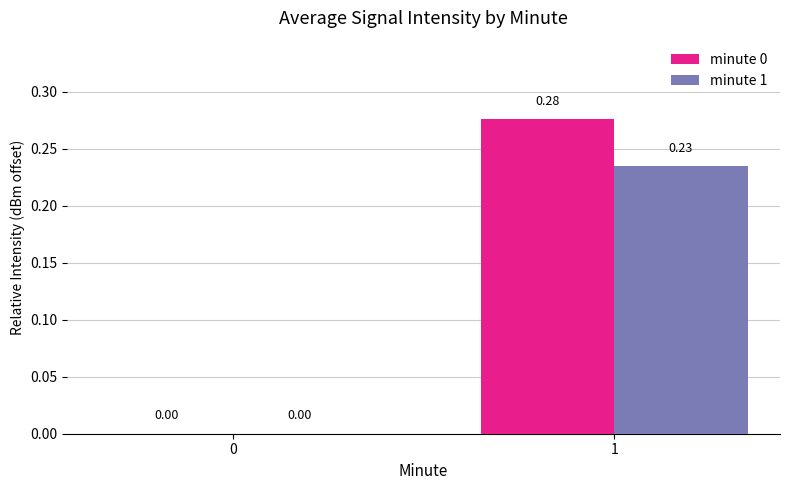

Which series has the largest total across all categories?

minute 0